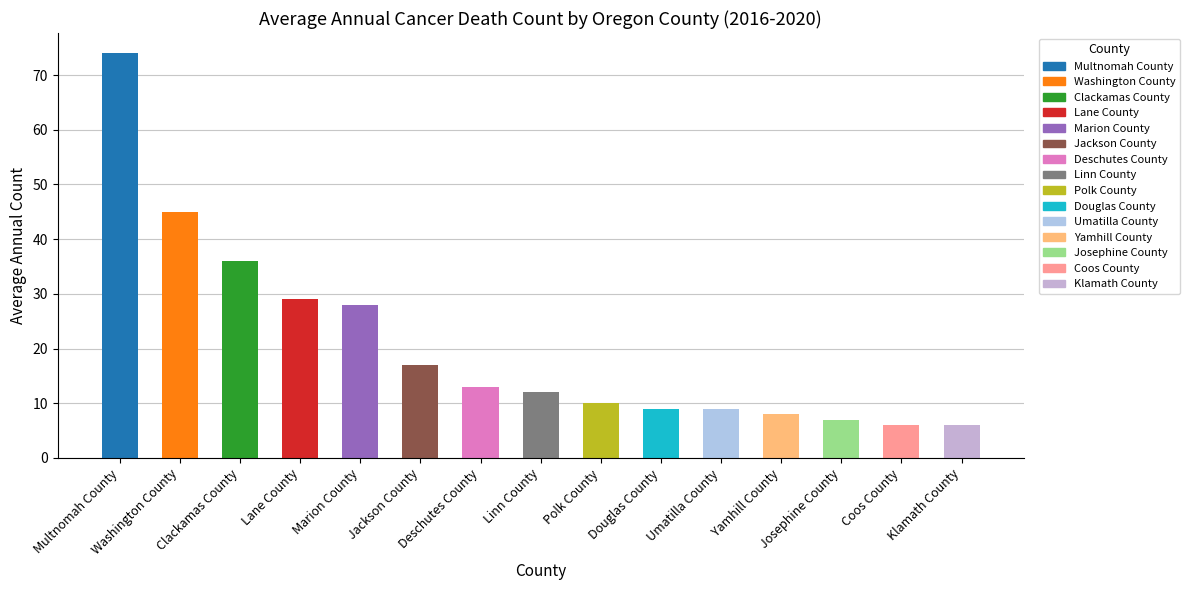

What is the maximum value shown in the chart?

74